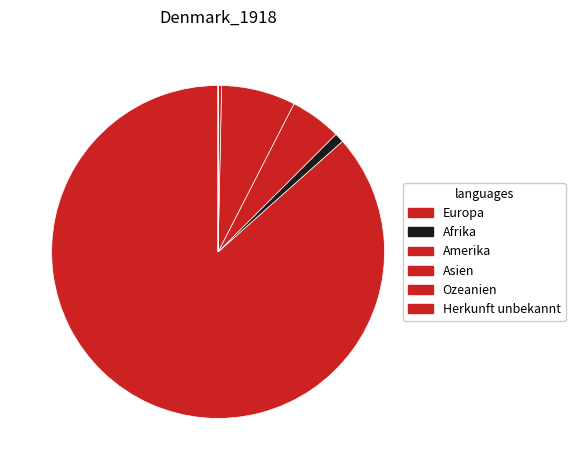

Rank the categories by value from lowest to highest.

Herkunft unbekannt, Ozeanien, Afrika, Amerika, Asien, Europa